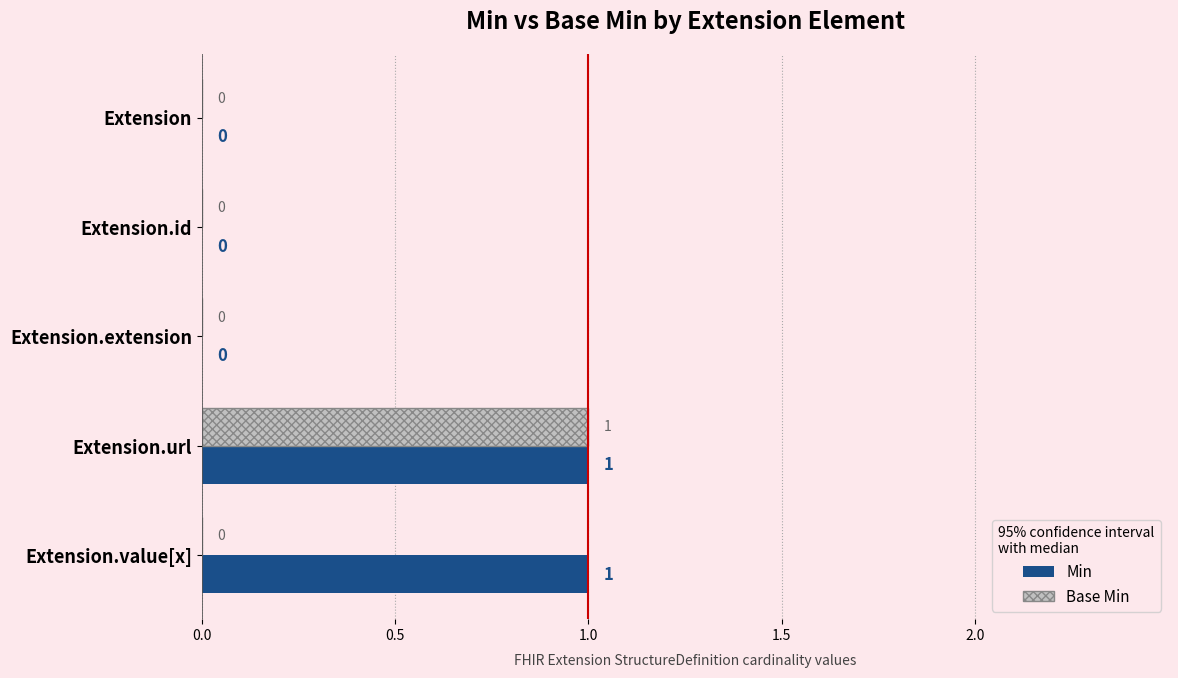

How many Min values are between 0 and 1?

5